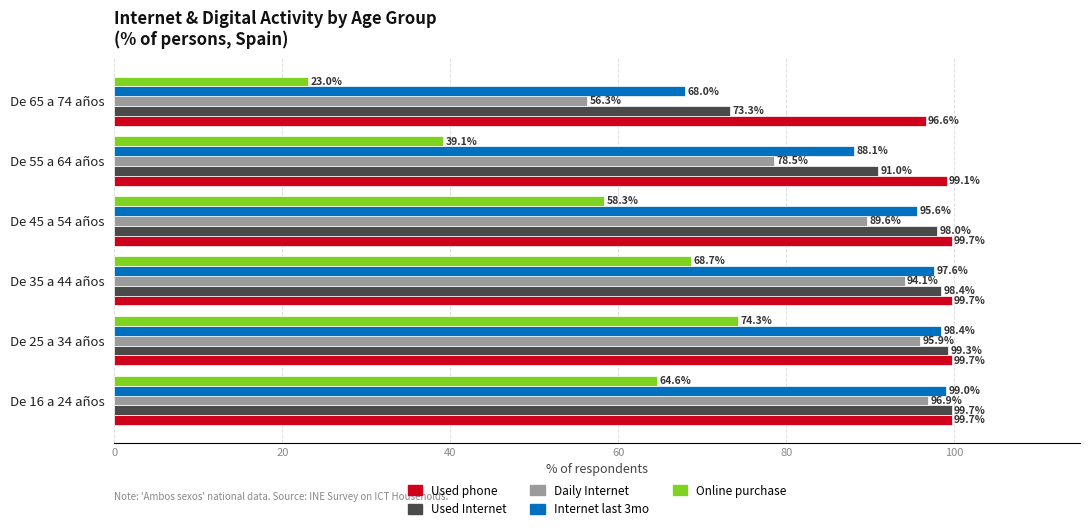

What is the spread (max minus min) of values at De 55 a 64 años?

60.0